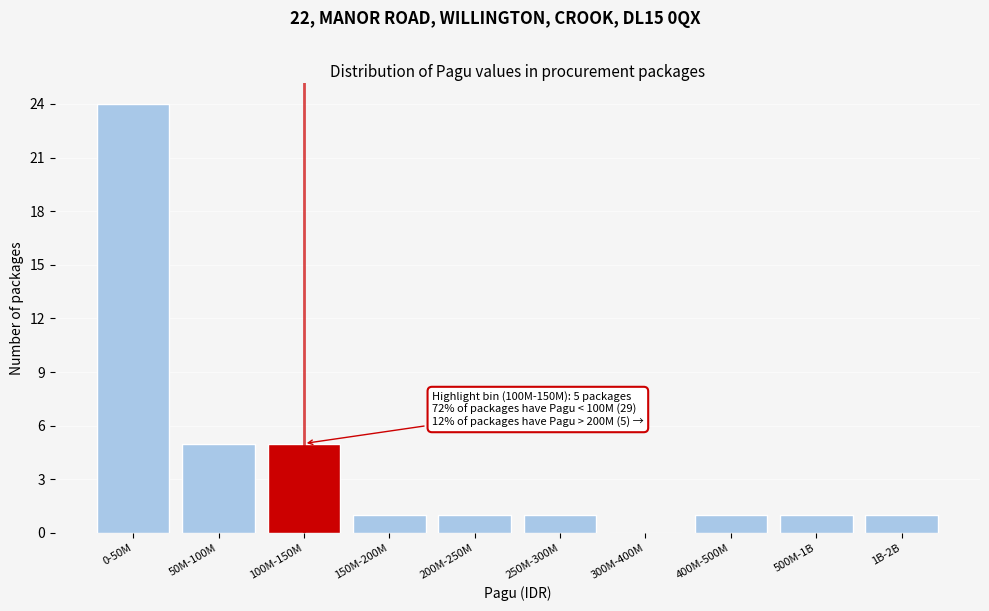

Reading left to right, extract all data points from this chart.

0-50M=24	50M-100M=5	100M-150M=5	150M-200M=1	200M-250M=1	250M-300M=1	300M-400M=0	400M-500M=1	500M-1B=1	1B-2B=1